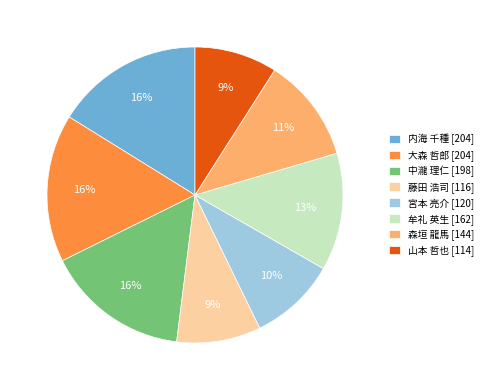

How many slices are in this pie chart?

8